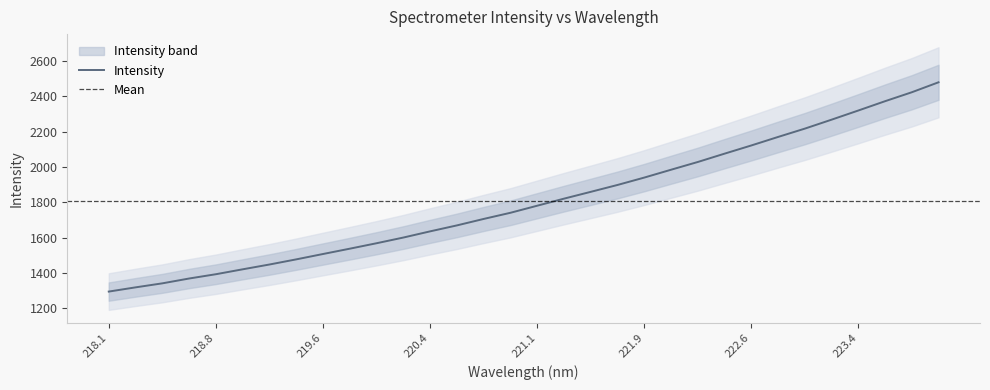

What is the label of the 8th point from the left?

219.3979